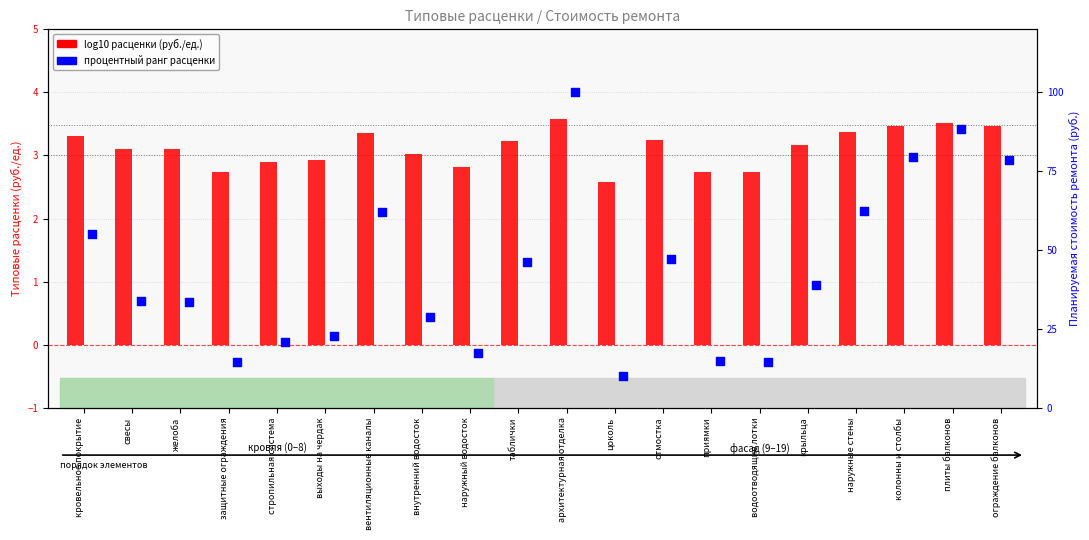

Which series has the largest Y range (max minus min)?

процентный ранг расценки